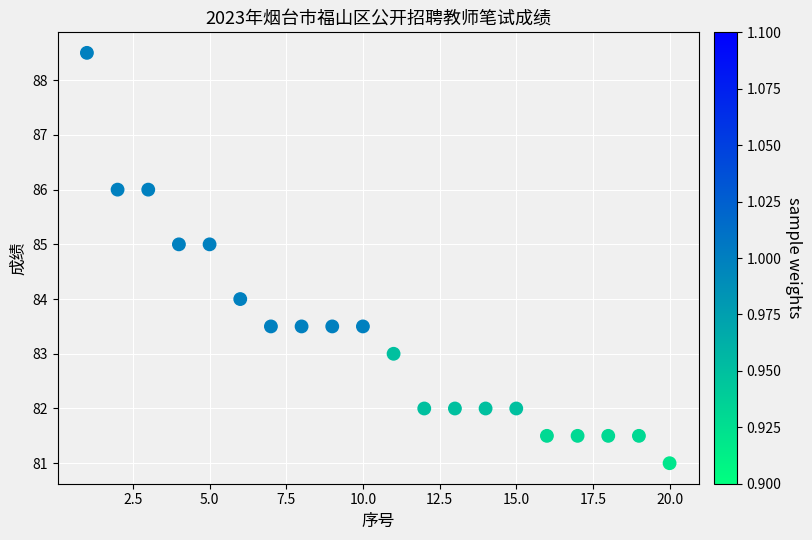

What is the range of X values (max minus min)?

19.0